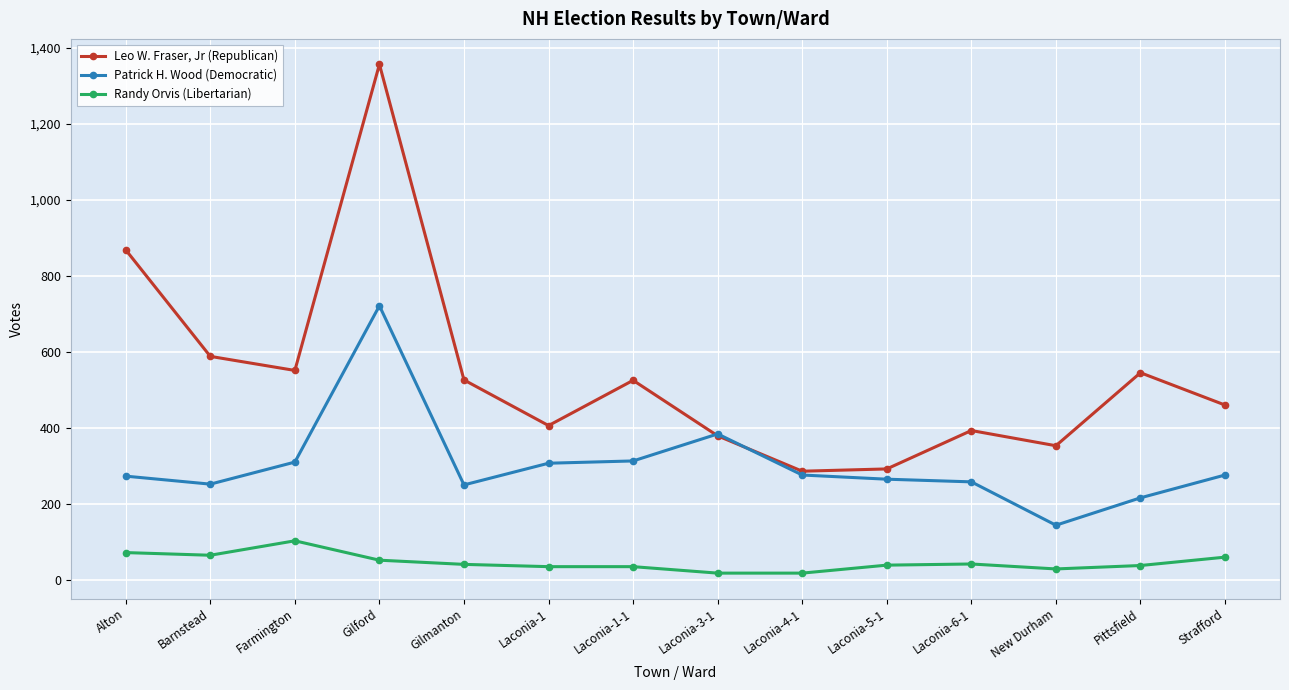

The value of Patrick H. Wood (Democratic) at Laconia-6-1 is 67. True or false?

False